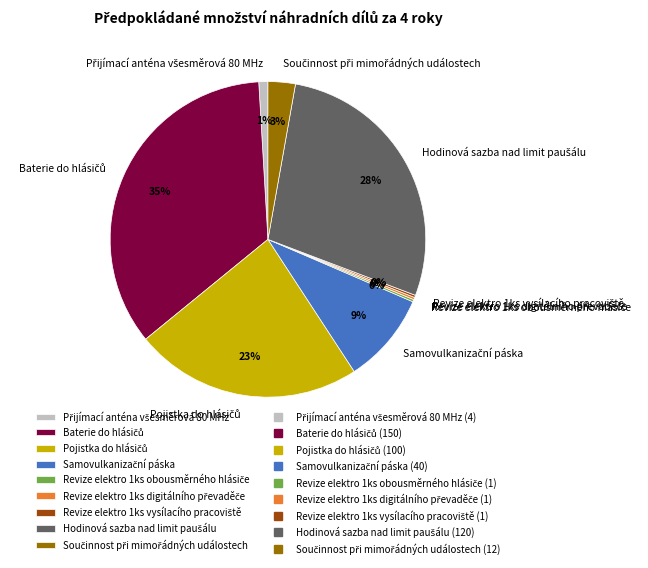

To the nearest percent, what is the difference between the largest and smallest slice percentages?

35%